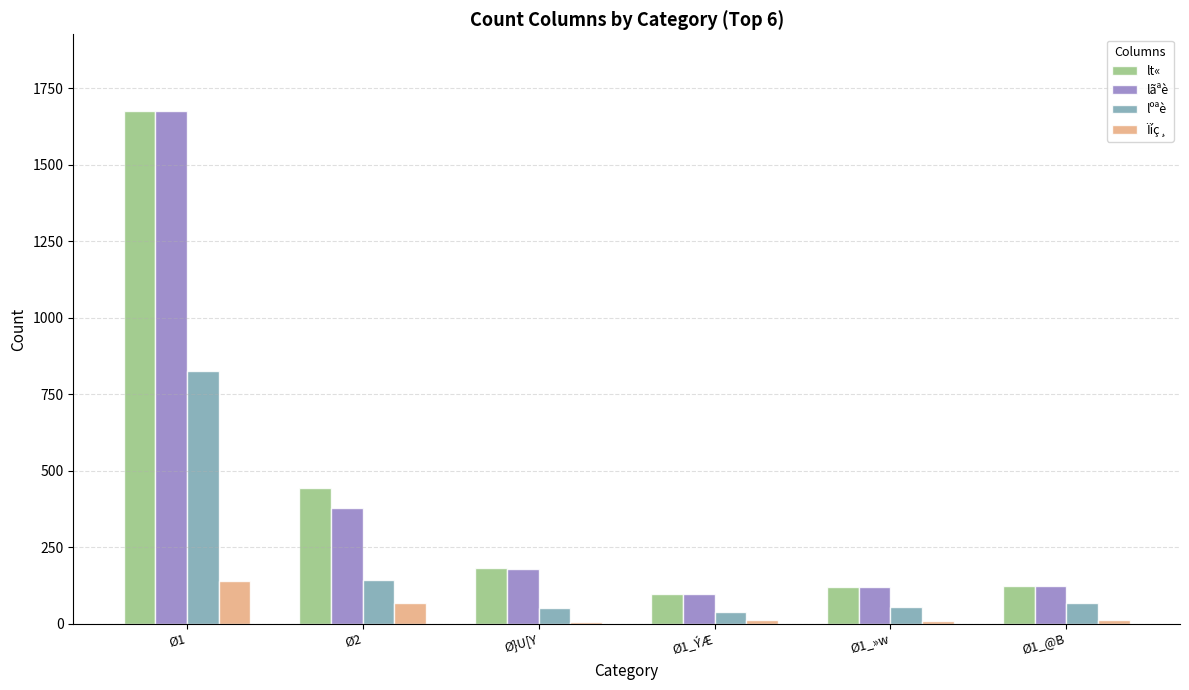

What is the average value of the lºªè series?

197